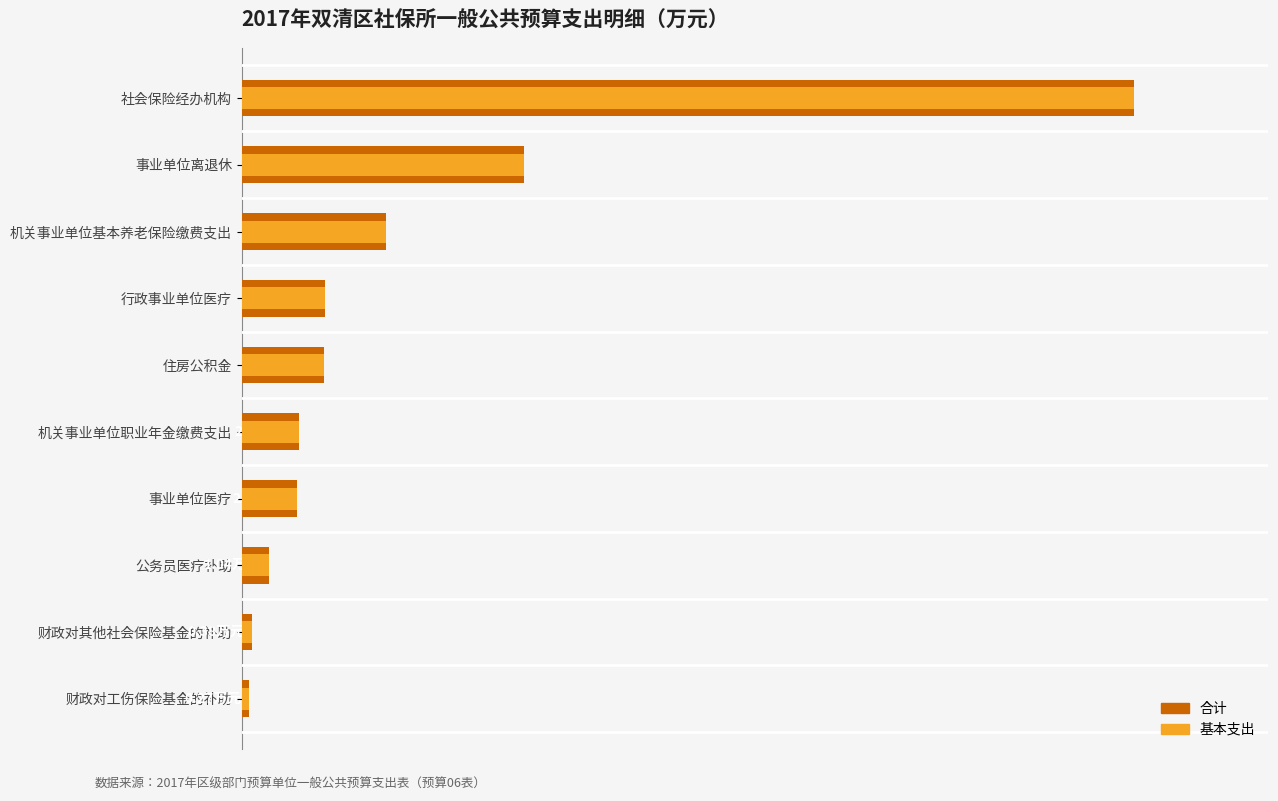

How many bars are there in total?

20